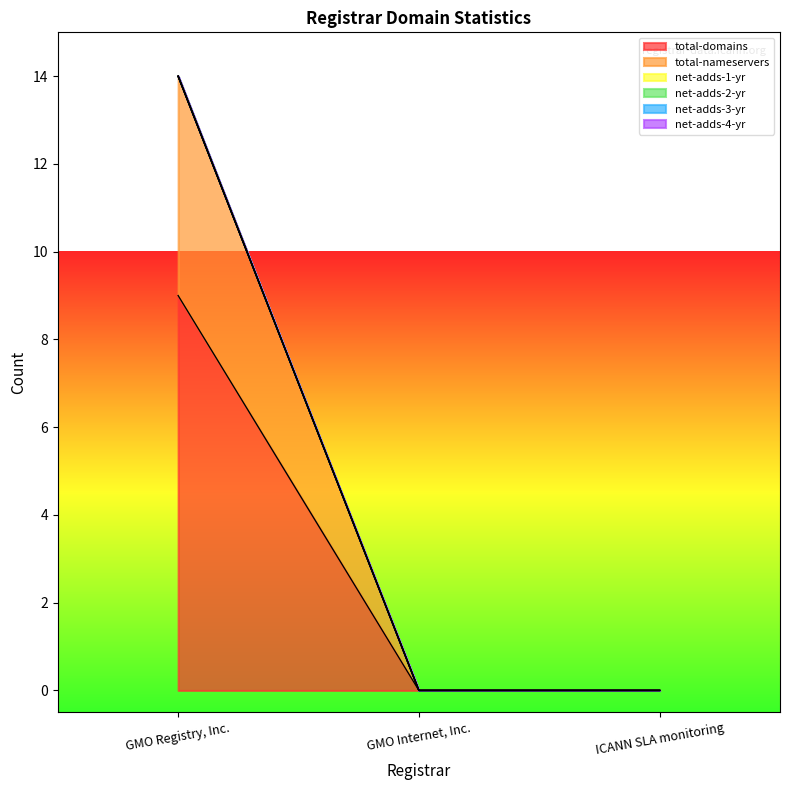

Is the value of net-adds-1-yr at GMO Internet, Inc. greater than the value of net-adds-3-yr at ICANN SLA monitoring?

No